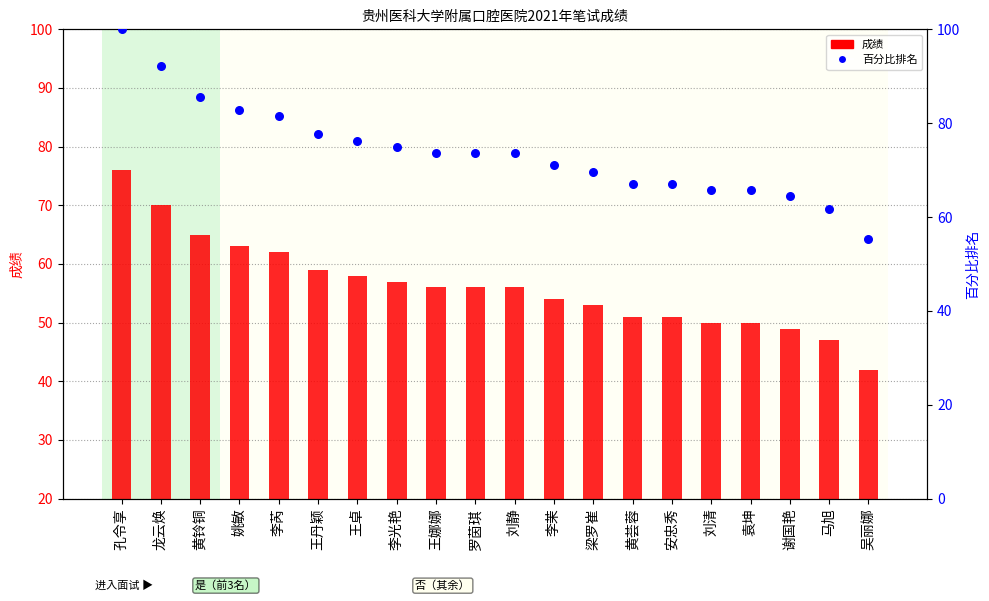

Which series reaches the maximum Y coordinate?

百分比排名